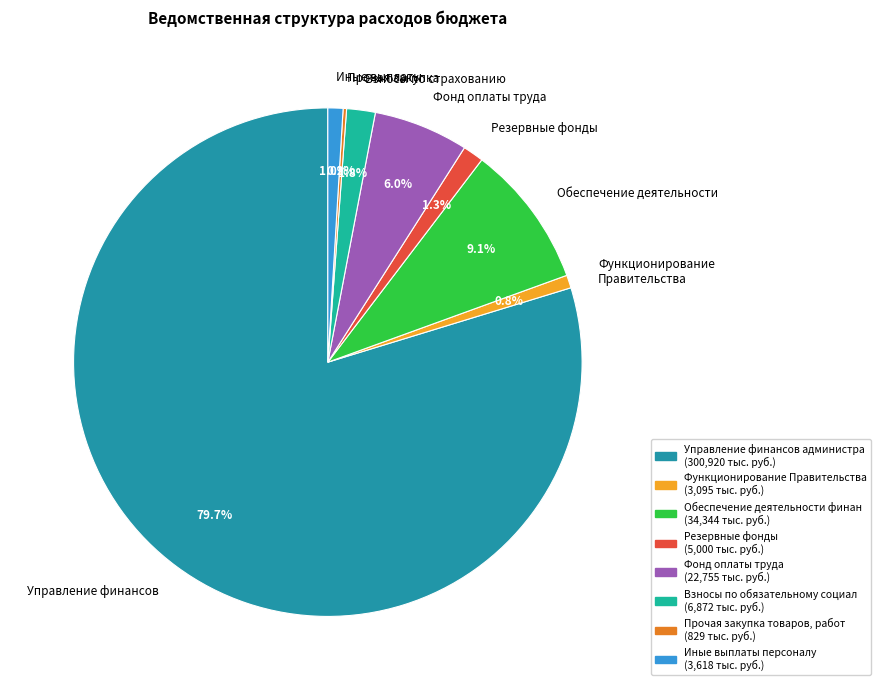

Does any single category account for the majority?

Yes